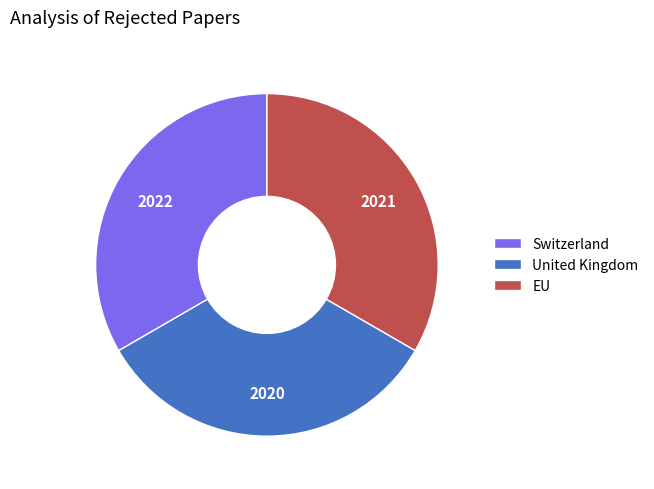

Do United Kingdom and EU together represent more than half of the pie?

Yes